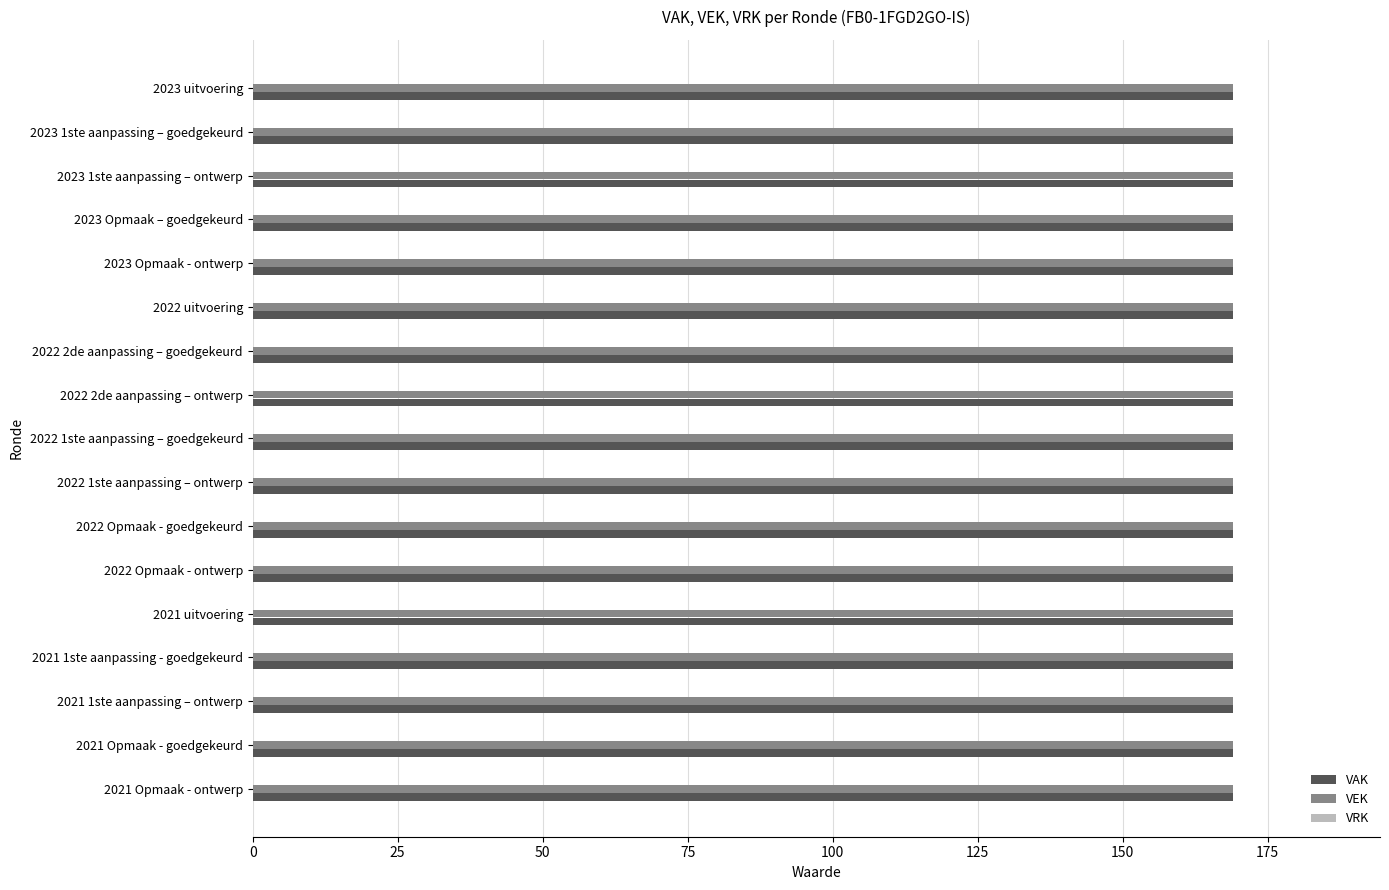

What is the difference between the highest and lowest values at 2022 2de aanpassing – goedgekeurd?

169